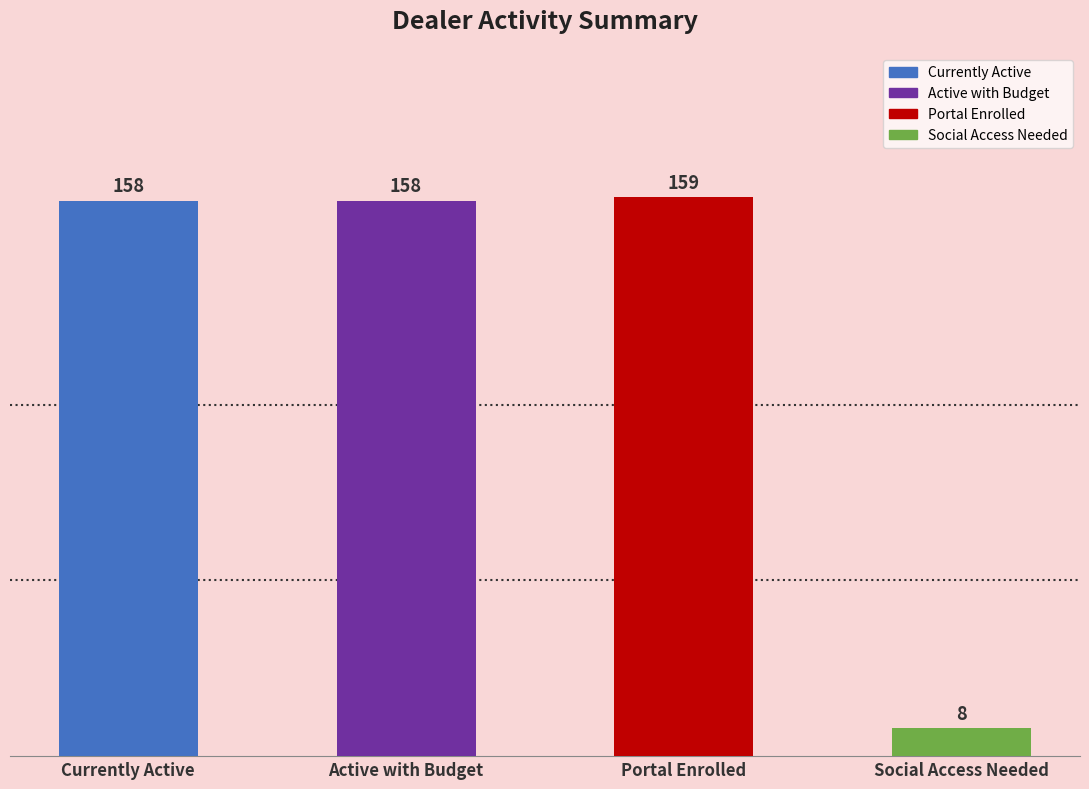

What is the maximum value shown in the chart?

159